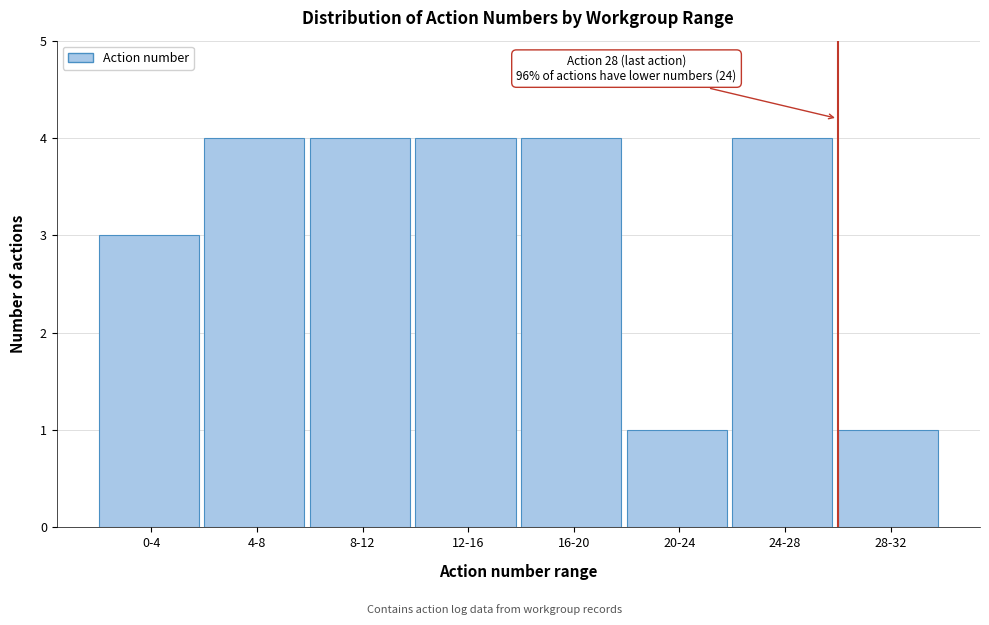

Reading right to left, extract all data points from this chart.

1	4	1	4	4	4	4	3